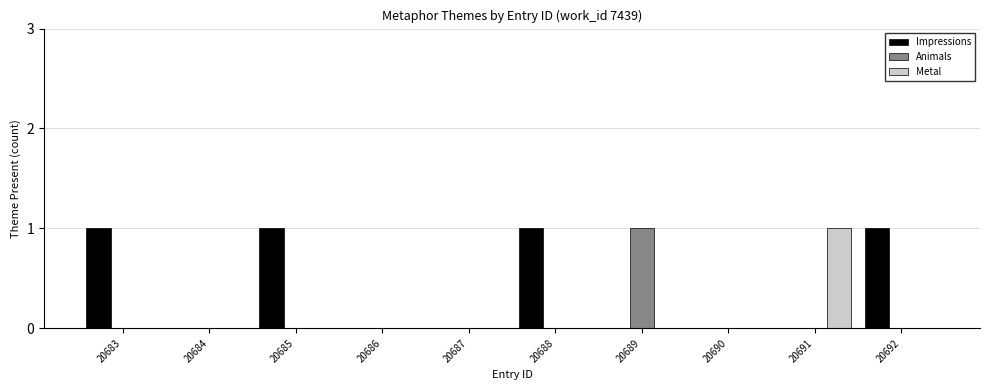

At which label does Metal reach its peak?

20691